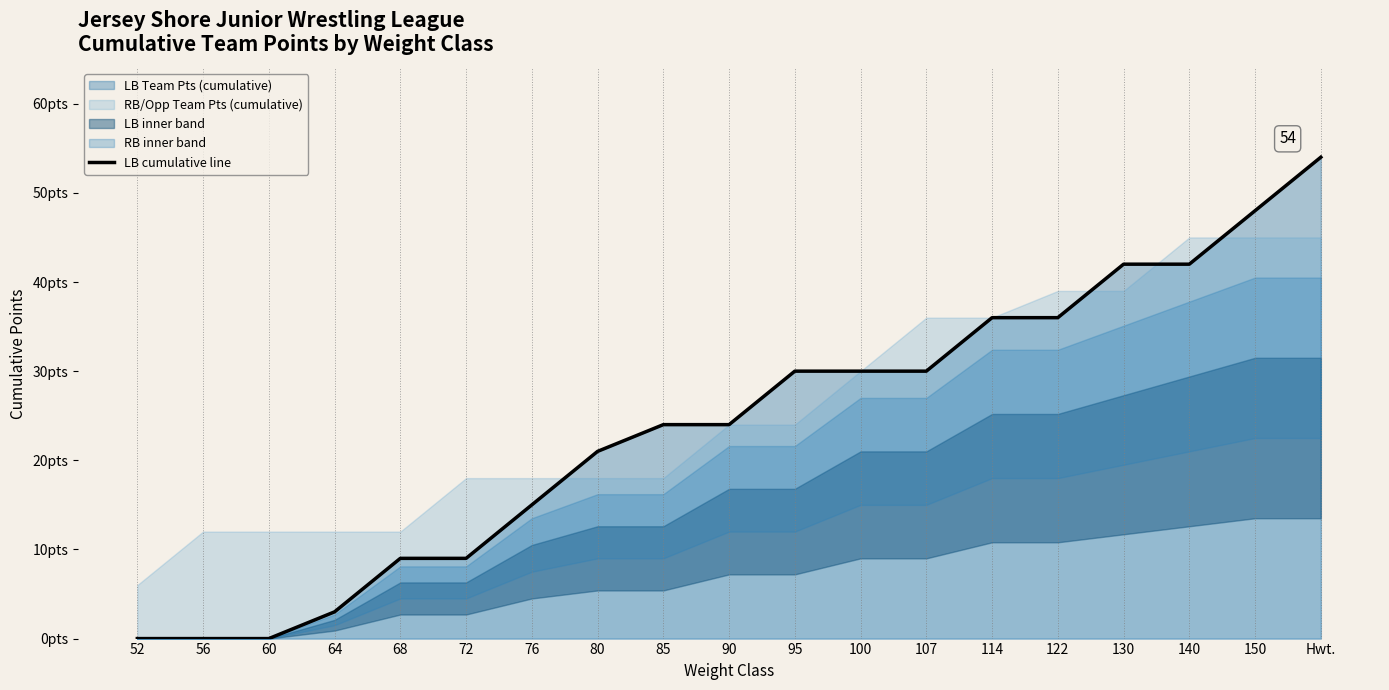

Between 68 and 64, which is larger?

68